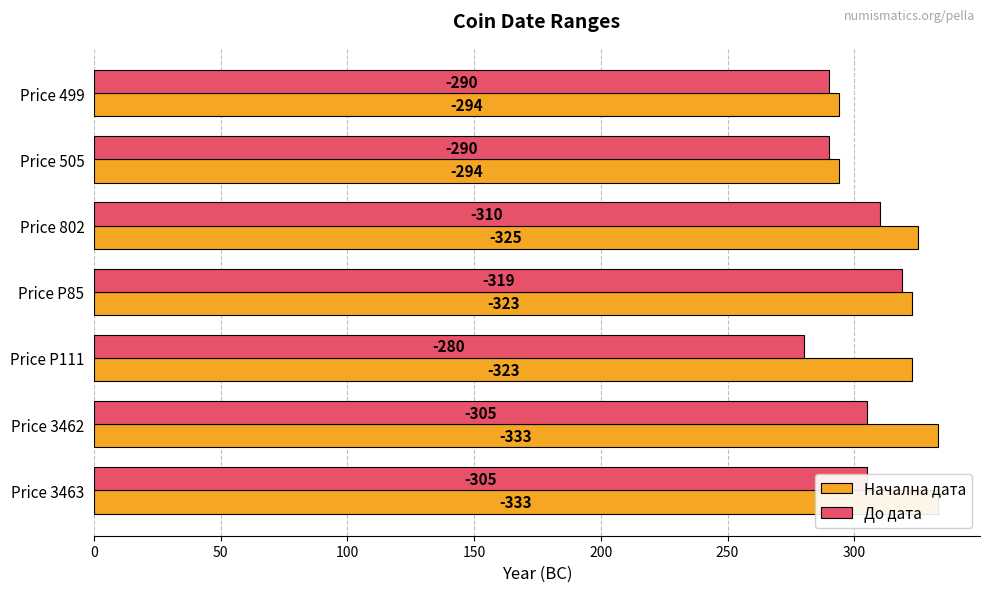

Rank the series by their average value, from lowest to highest.

До дата, Начална дата